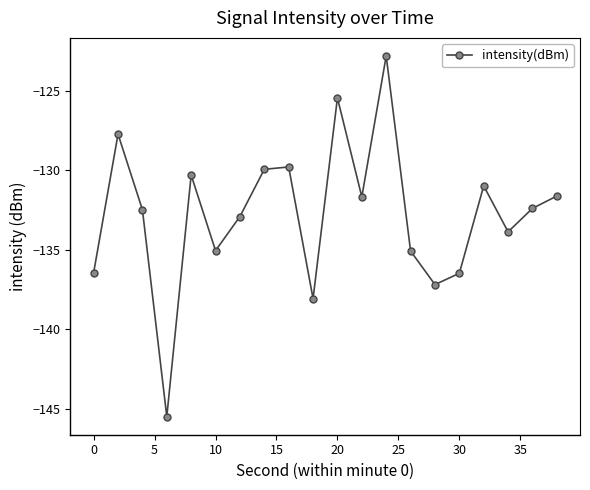

How many data points does each series have?

20